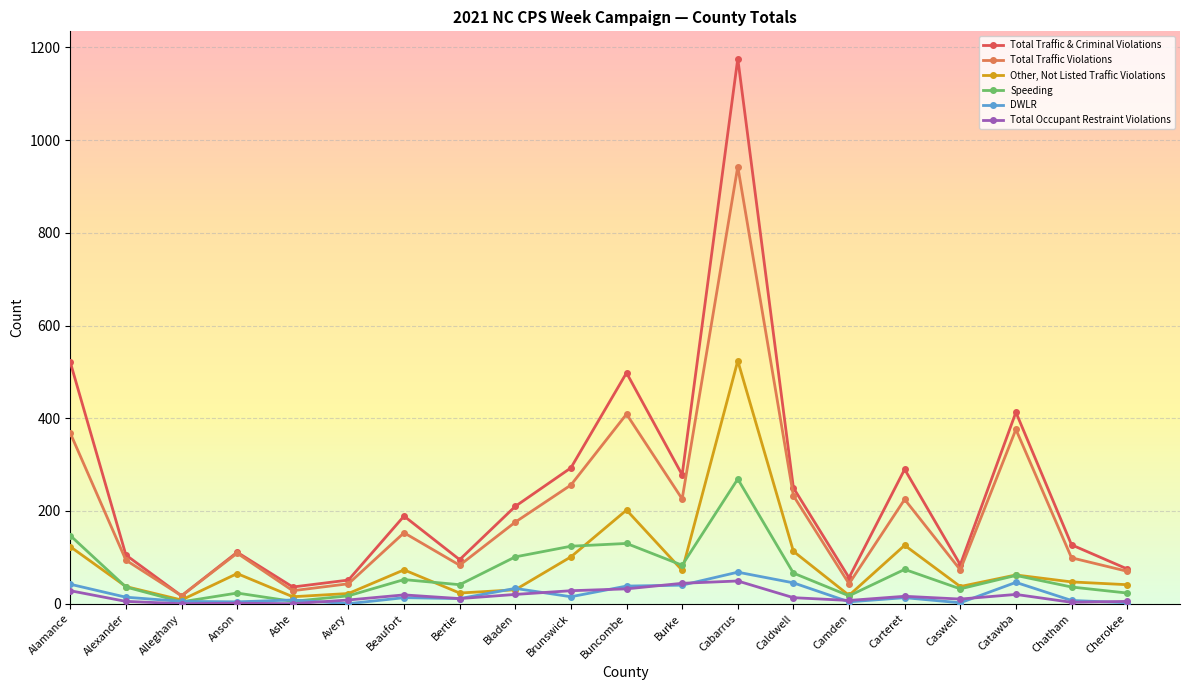

What is the difference between the second highest and second lowest values in the Total Traffic & Criminal Violations series?

485